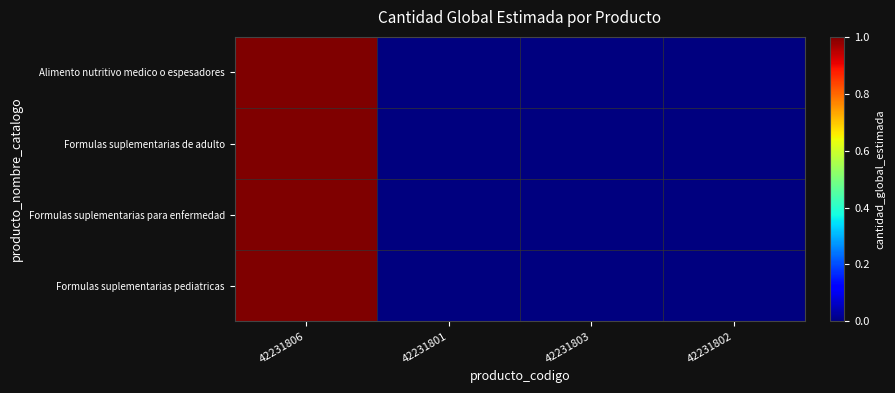

Count the number of categories in the chart.

4